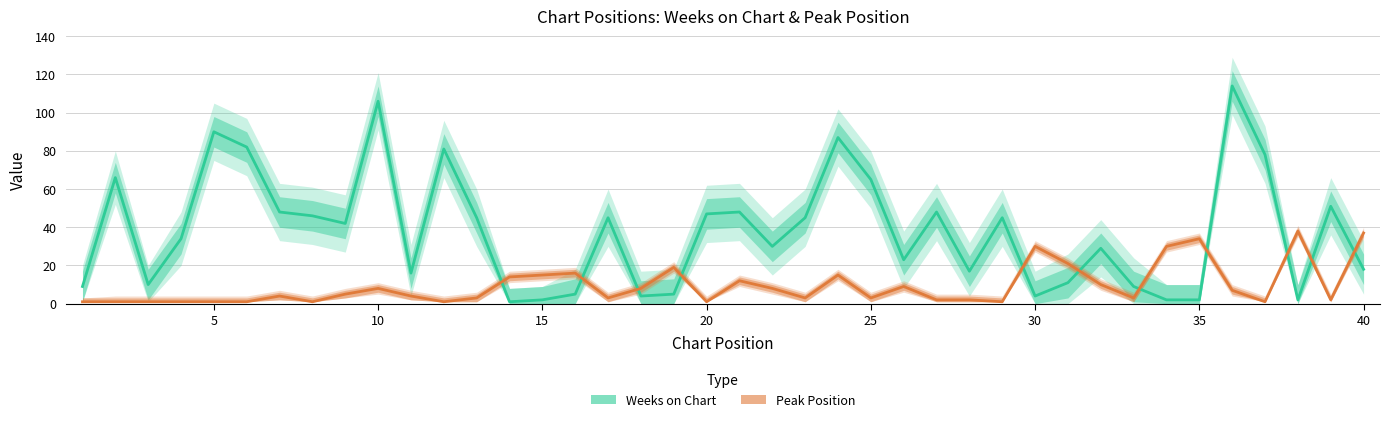

True or false: Peak Position and Weeks on Chart cross at least once.

True